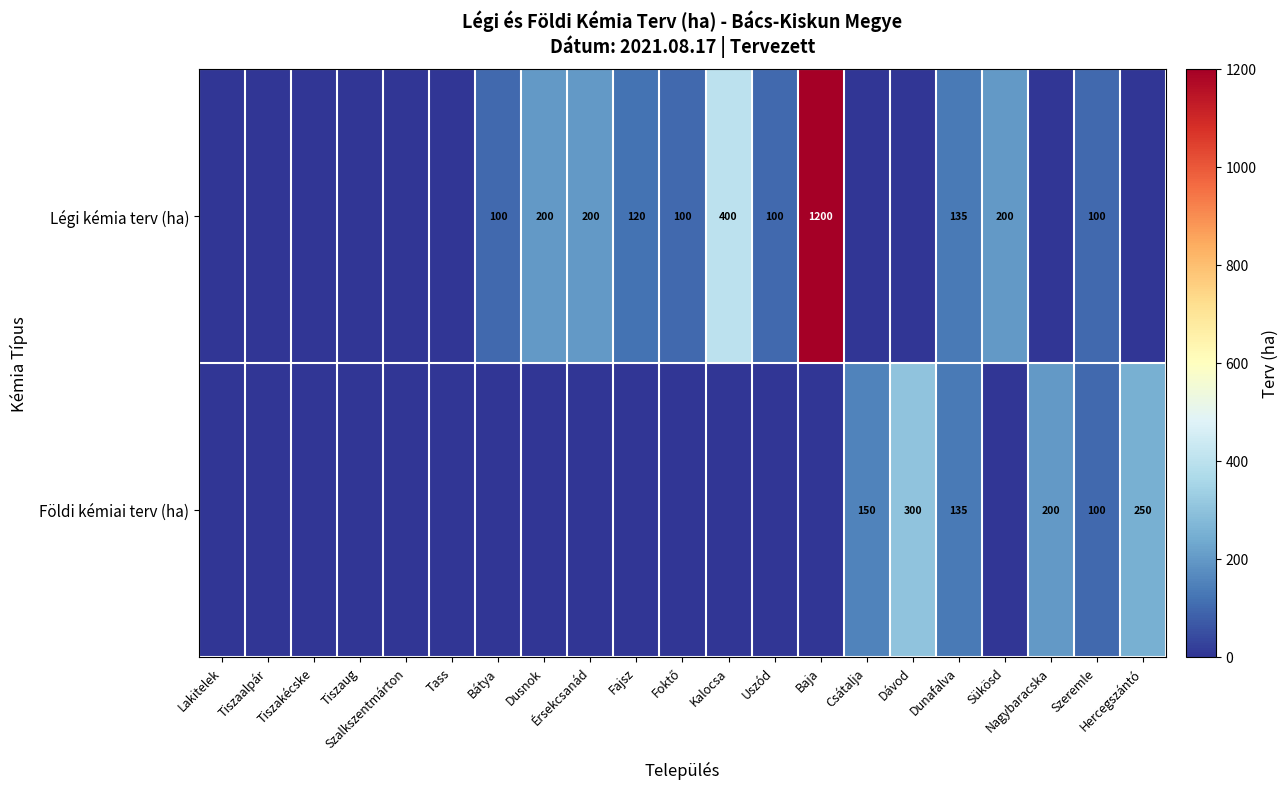

What is the sum of all Légi kémia terv (ha) values?

2855